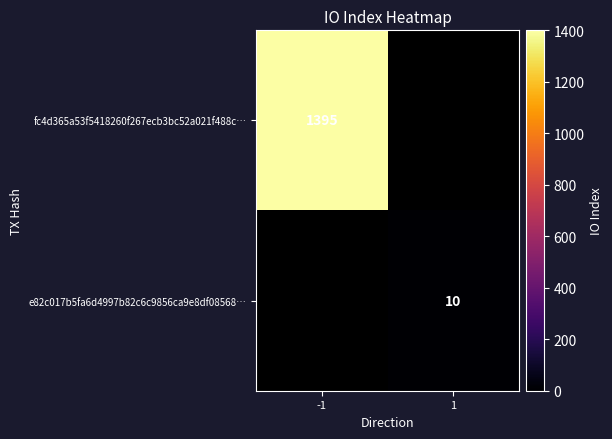

True or false: e82c017b5fa6d4997b82c6c9856ca9e8df08568… has a value of 17.5 at 1.

False